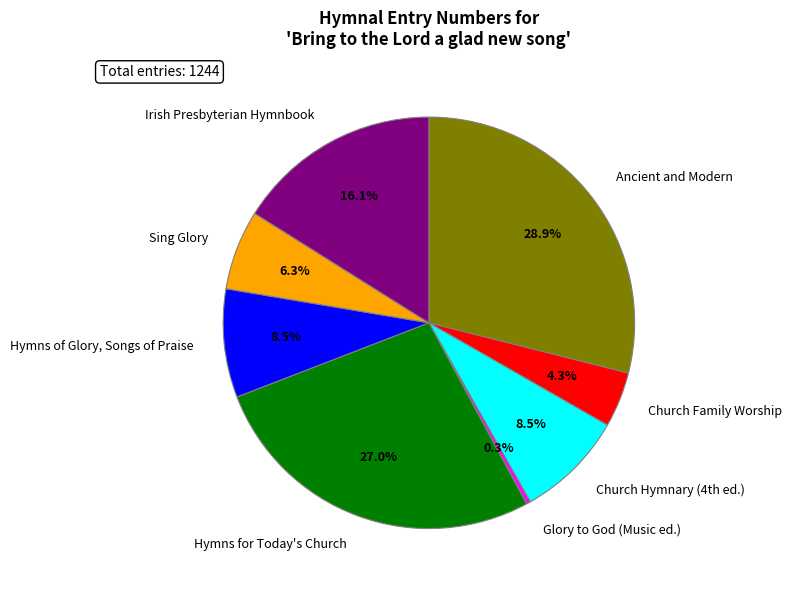

Which has a higher value, Hymns for Today's Church or Church Family Worship?

Hymns for Today's Church